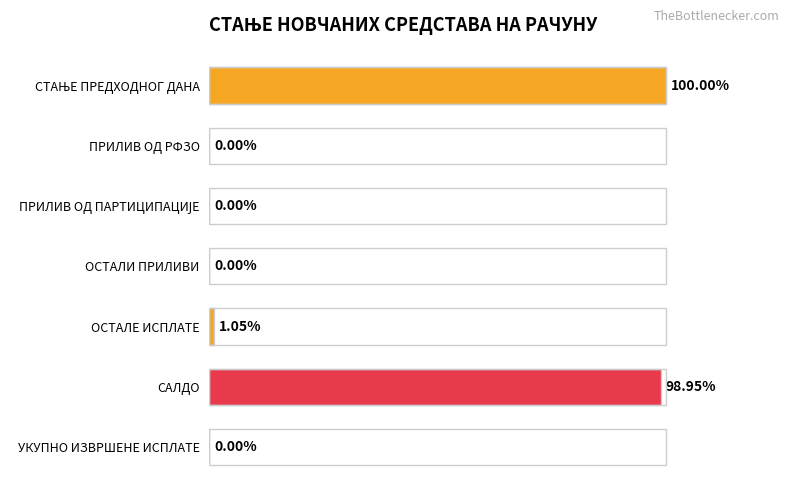

Are the bars horizontal?

Yes